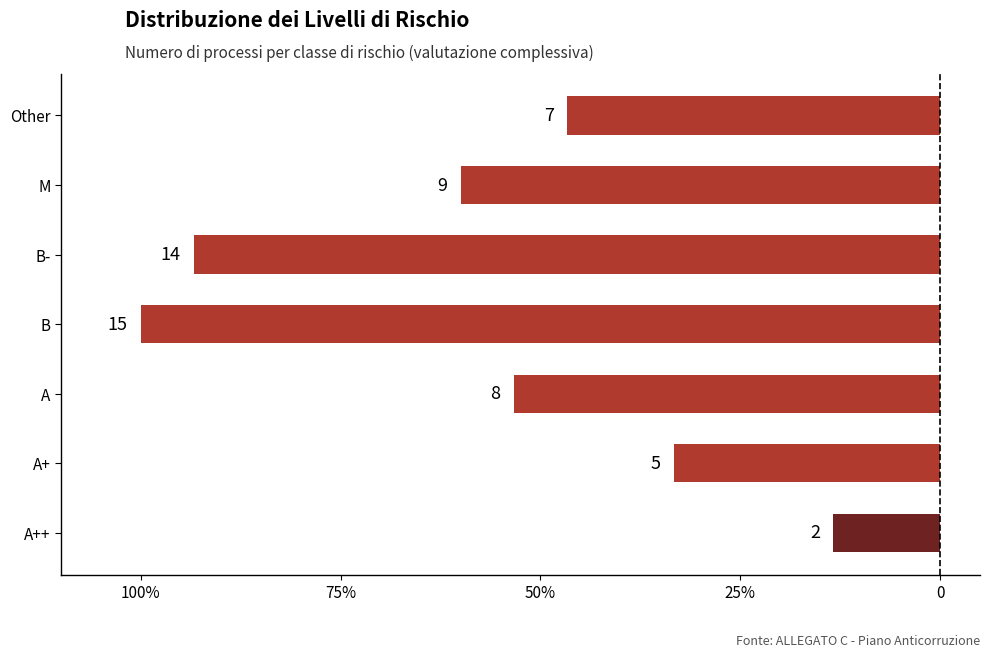

Does the chart contain any negative values?

Yes